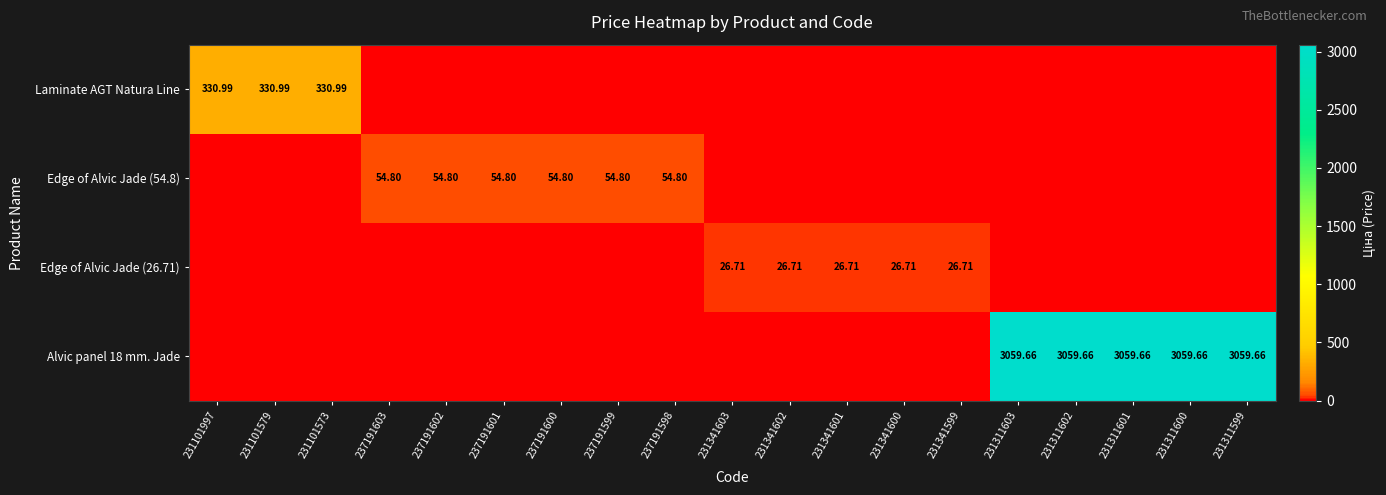

The value of Alvic panel 18 mm. Jade at 237191598 is 0.0. True or false?

True